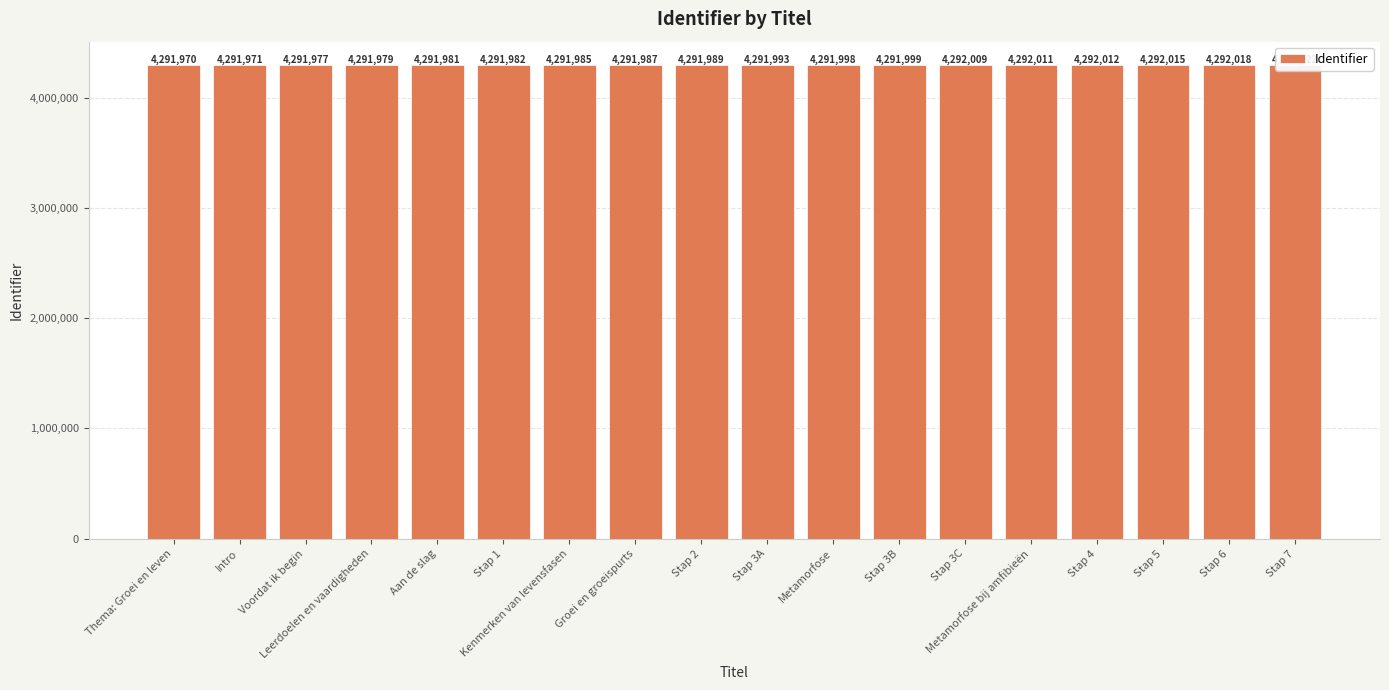

Where is the data nearest to the value 4291996?

Metamorfose